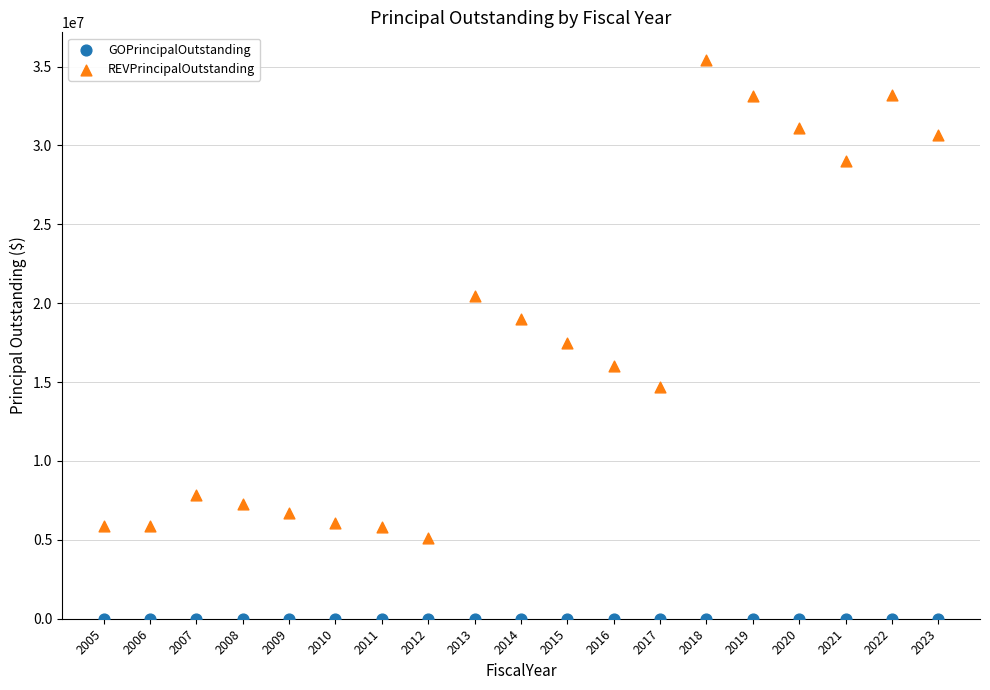

Which series reaches the minimum Y coordinate?

GOPrincipalOutstanding